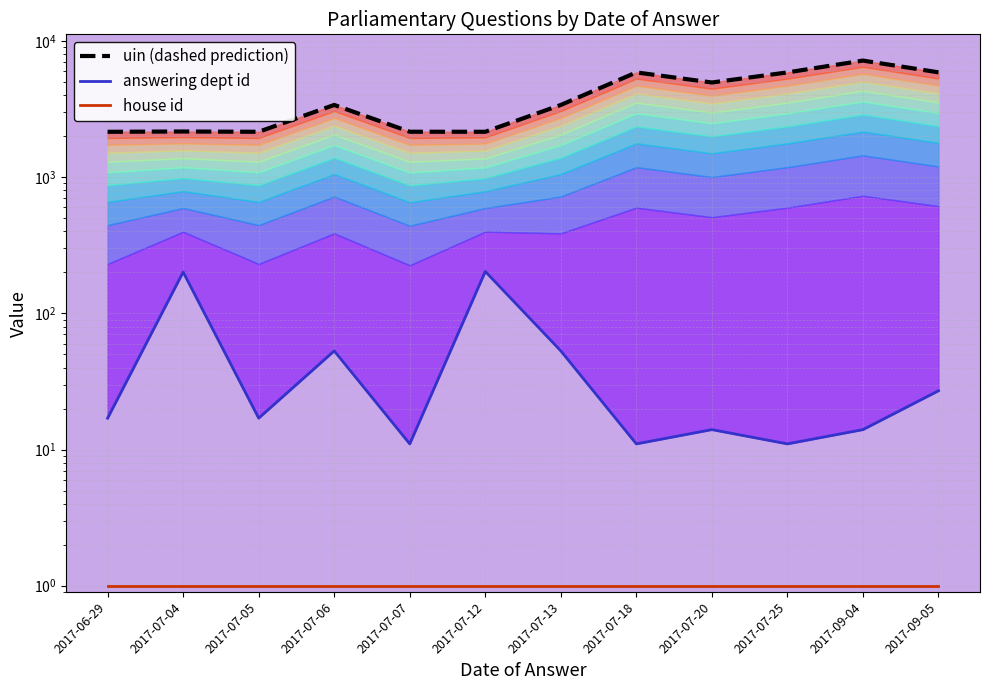

List the series in order of their peak value, highest first.

uin (dashed prediction), answering dept id, house id